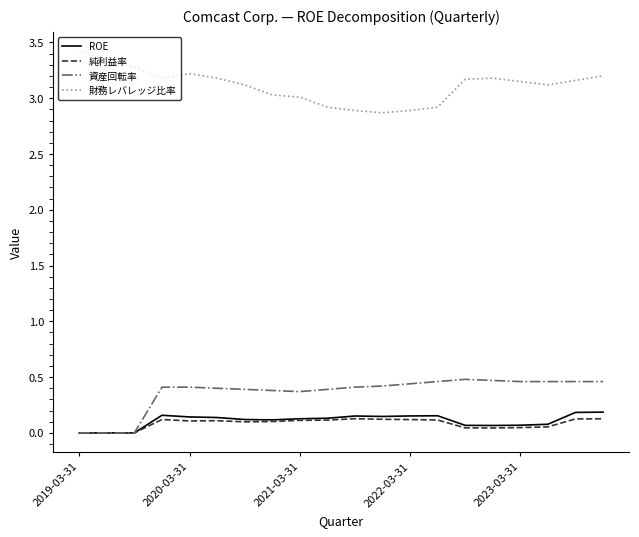

Which series has the largest total across all categories?

財務レバレッジ比率